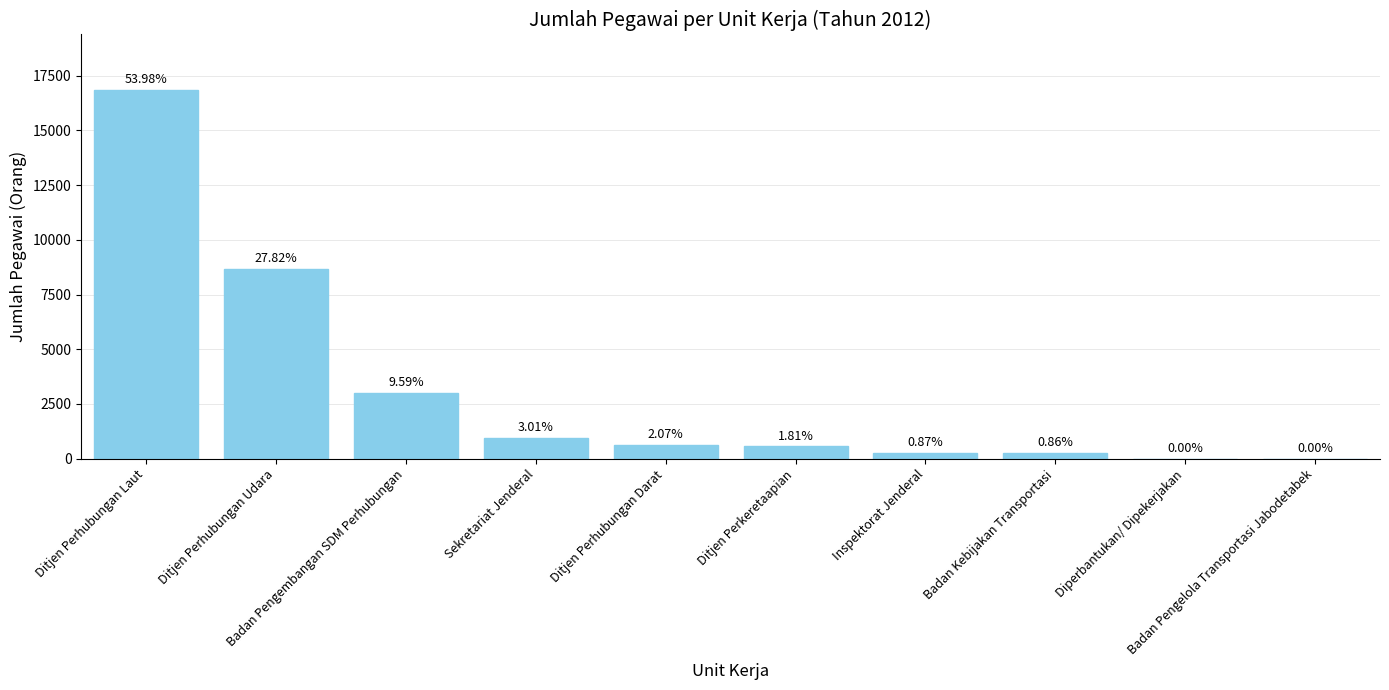

The chart shows a value of 645 at Ditjen Perhubungan Darat. True or false?

True